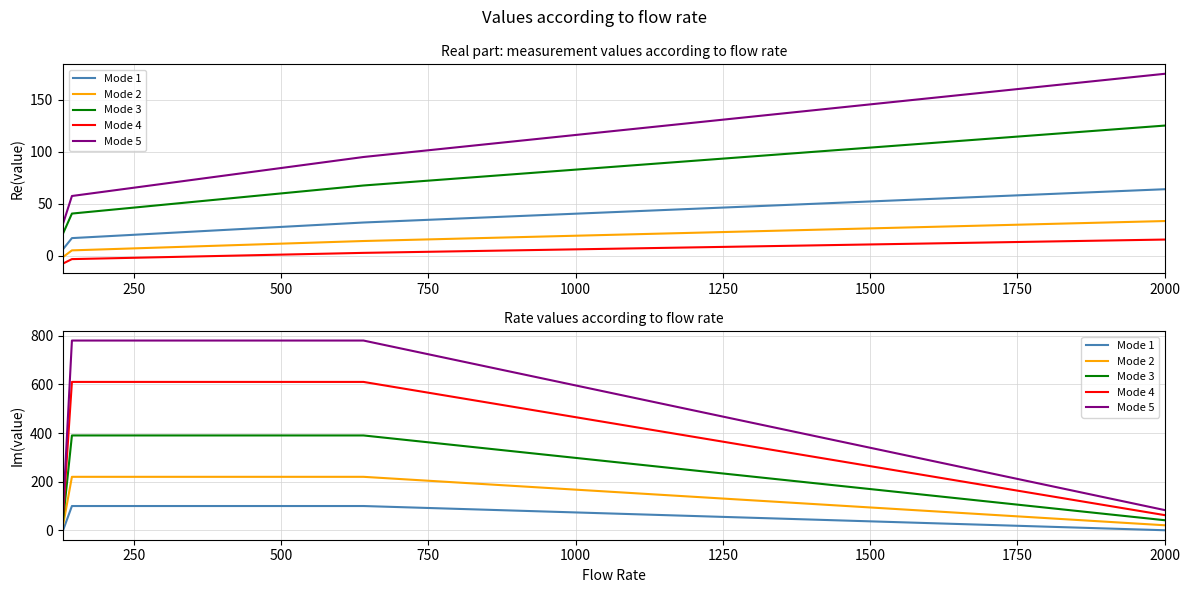

List the series in order of their overall mean, highest first.

Mode 5, Mode 4, Mode 3, Mode 2, Mode 1